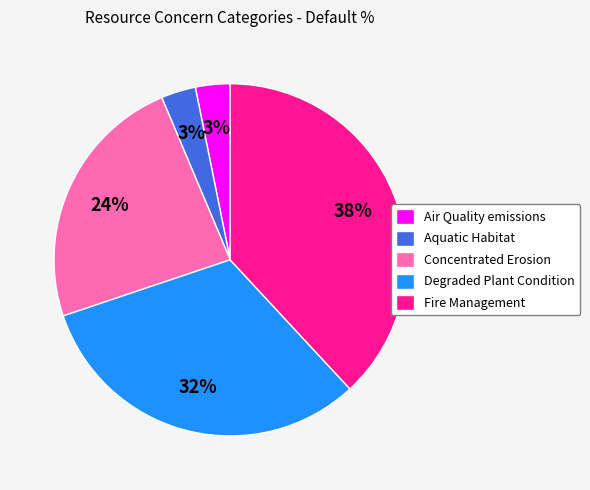

How many slices are in this pie chart?

5